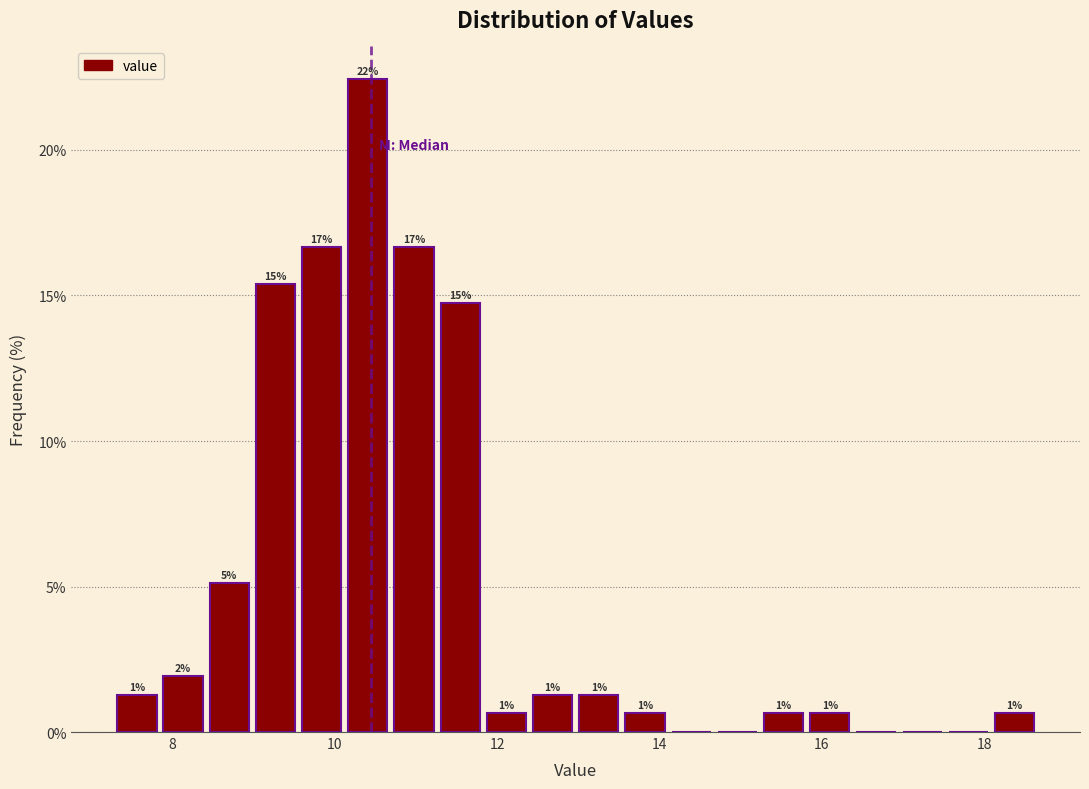

Read against the x-axis, roughly where is the centre of the tallest bar?

10.4